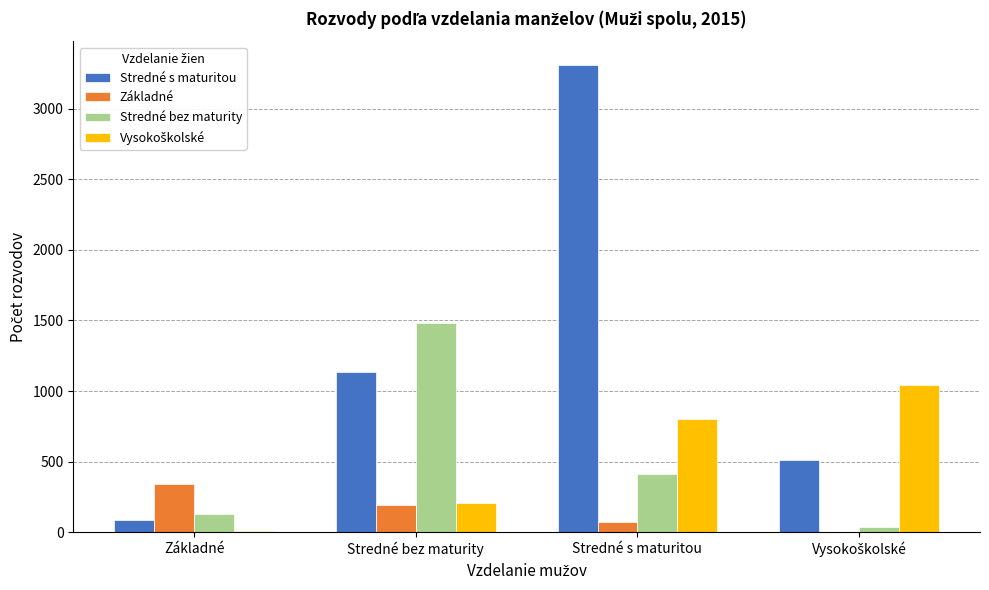

The value of Základné at Stredné bez maturity is 195. True or false?

True